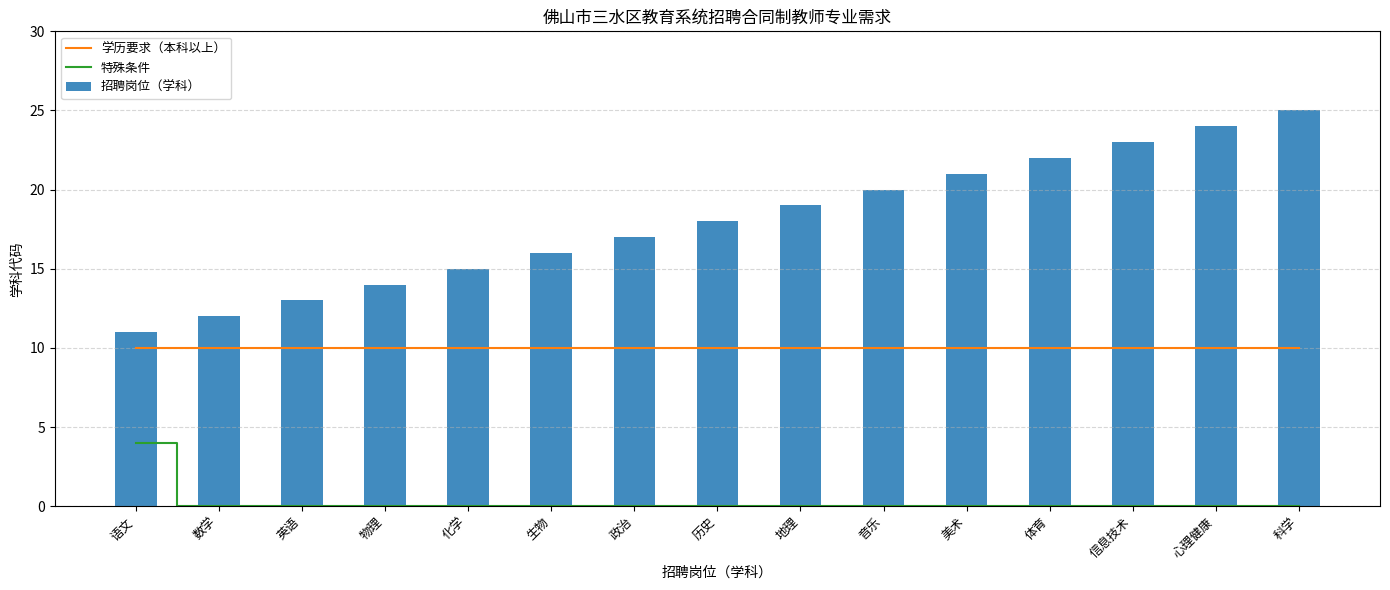

What are all the series names shown in the legend?

学历要求（本科以上）, 特殊条件, 招聘岗位（学科）